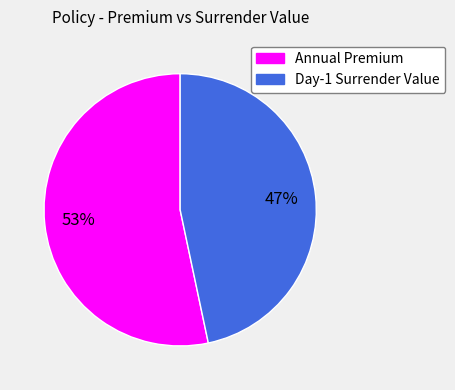

How many slices are in this pie chart?

2